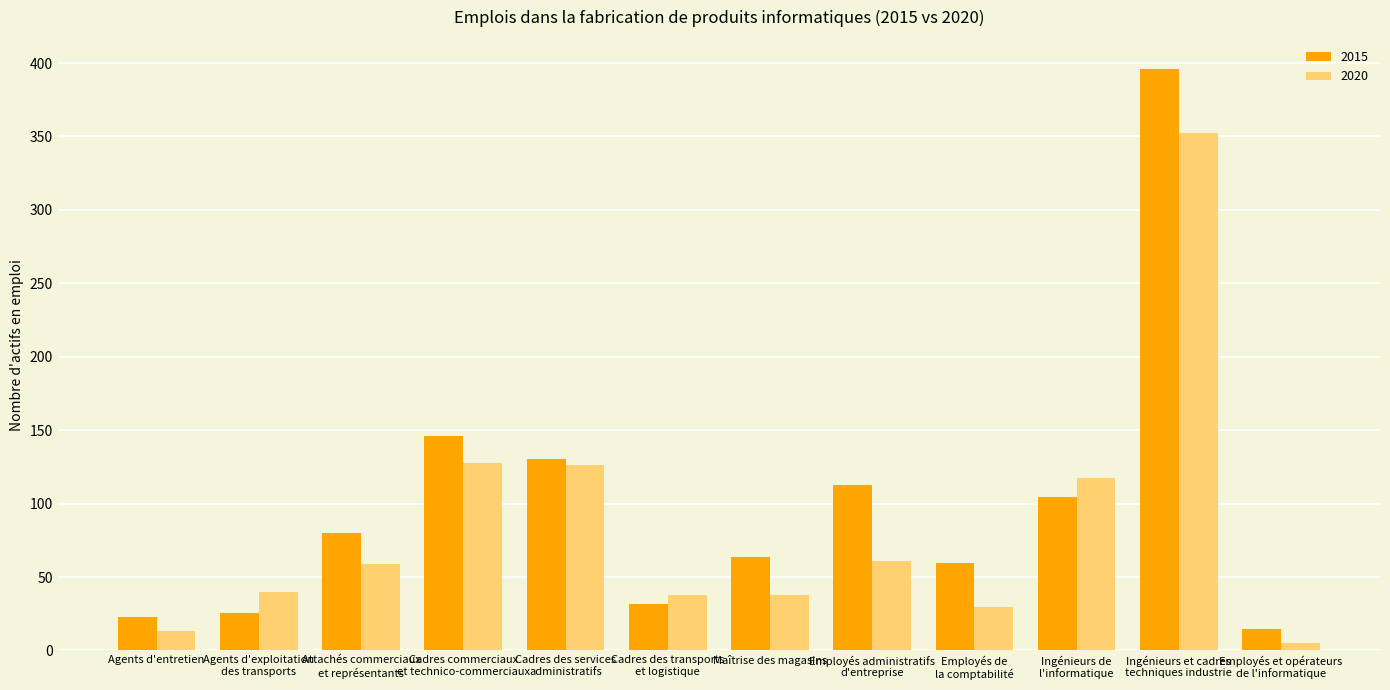

Is the value of 2020 at Agents d'exploitation
des transports greater than the value of 2015 at Ingénieurs de
l'informatique?

No